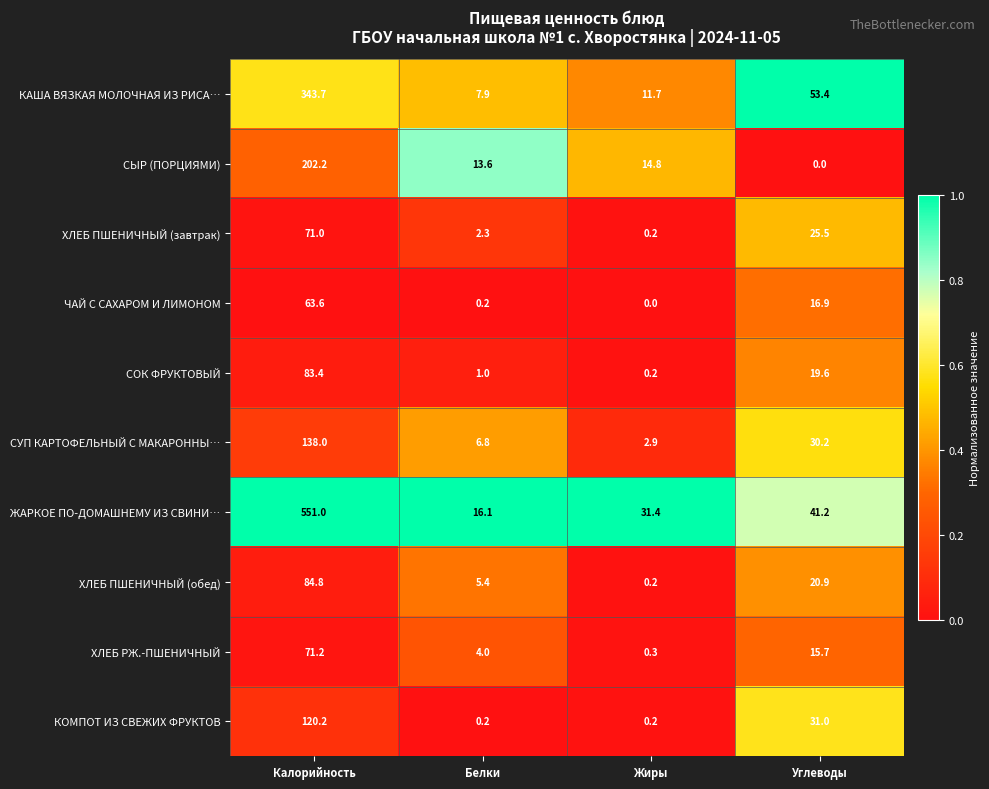

Count the number of data series in this chart.

10